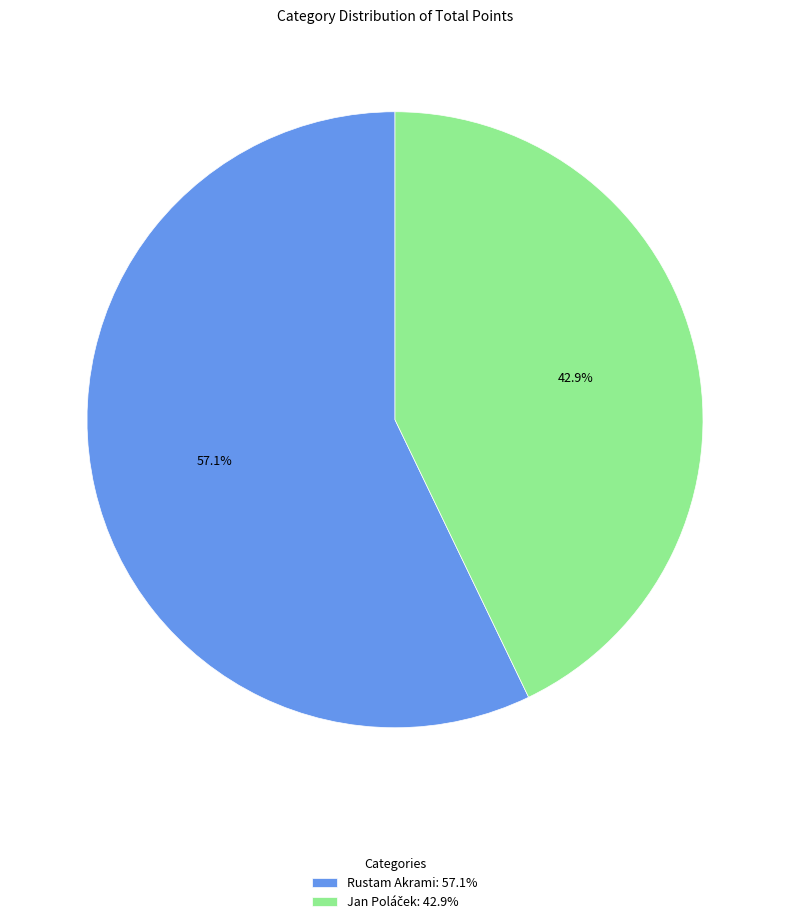

How much of the chart is everything except Rustam Akrami: 57.1%?

42.9%